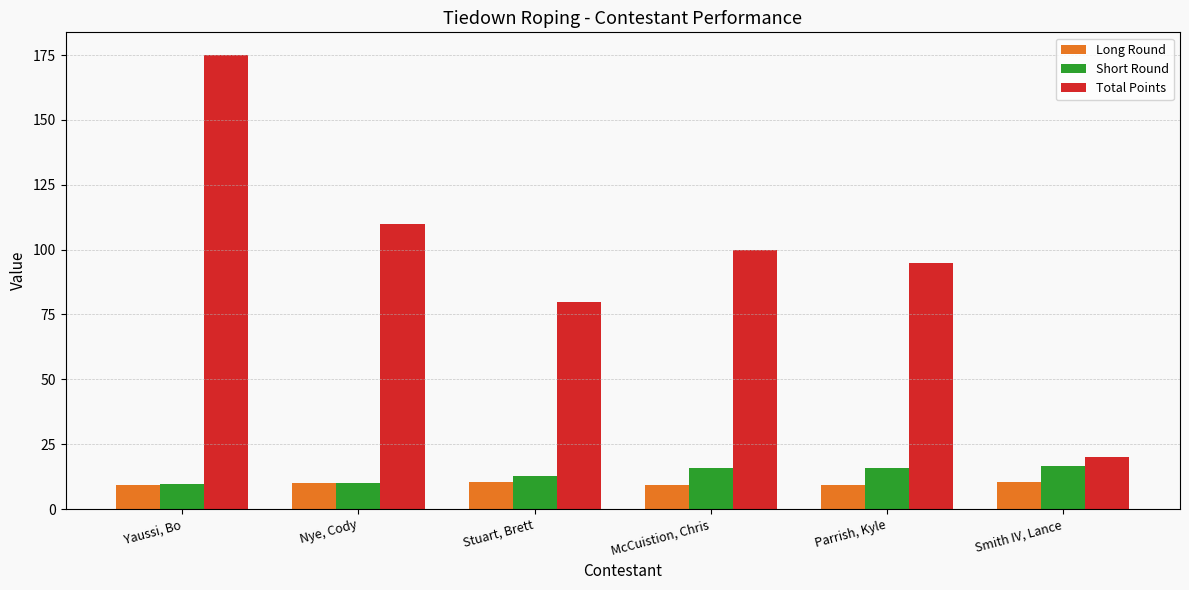

What is the highest value of the Total Points series?

175.0